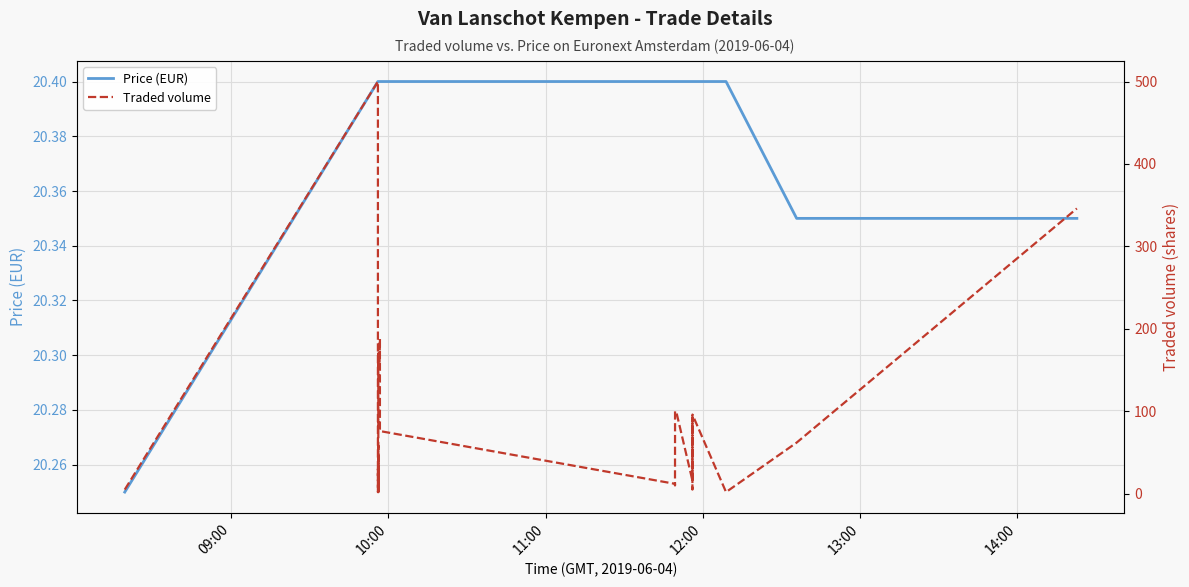

At which category does the chart reach its peak across all series?

10:00